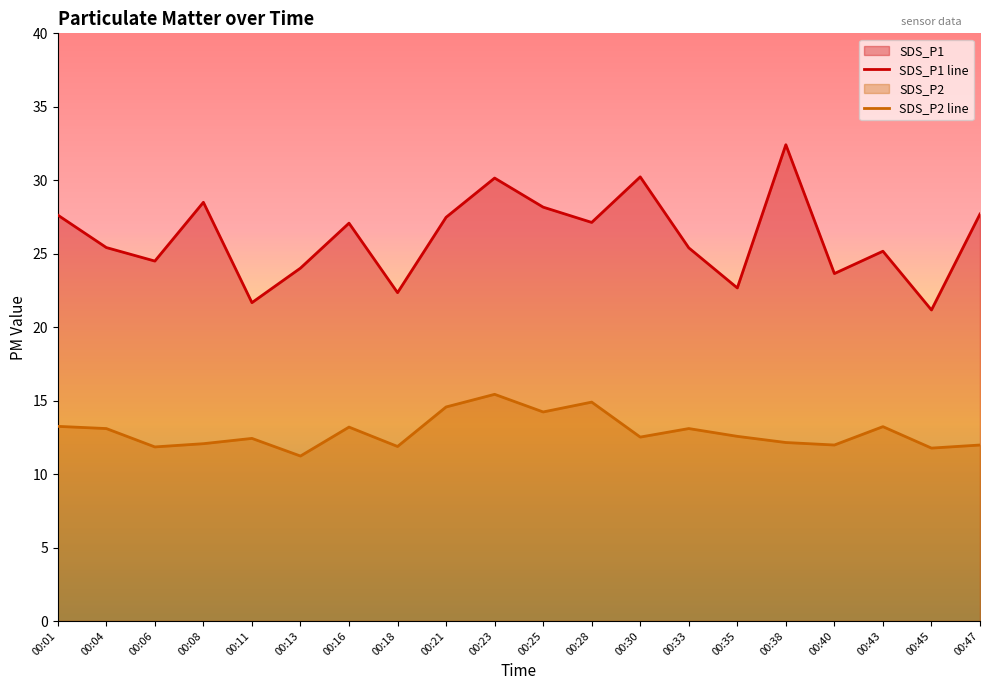

The value of SDS_P2 line at 00:18 is 19.9. True or false?

False